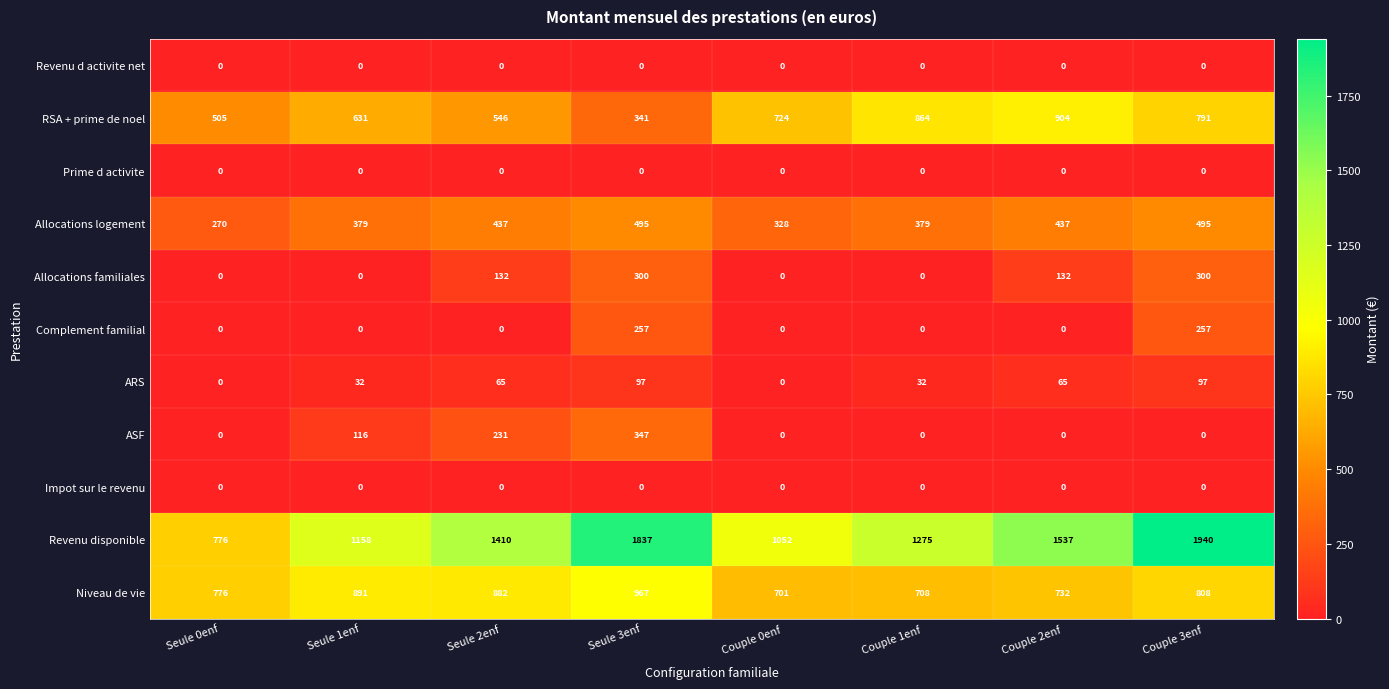

What is the greatest value displayed?

1940